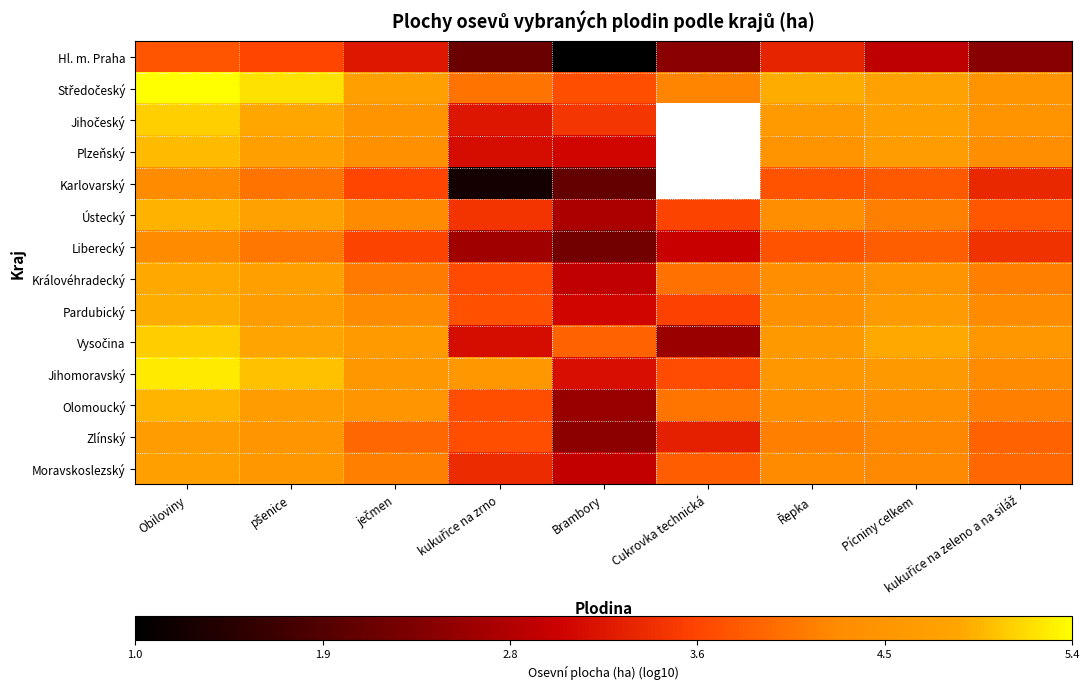

How many data points in Královéhradecký are less than 4?

2